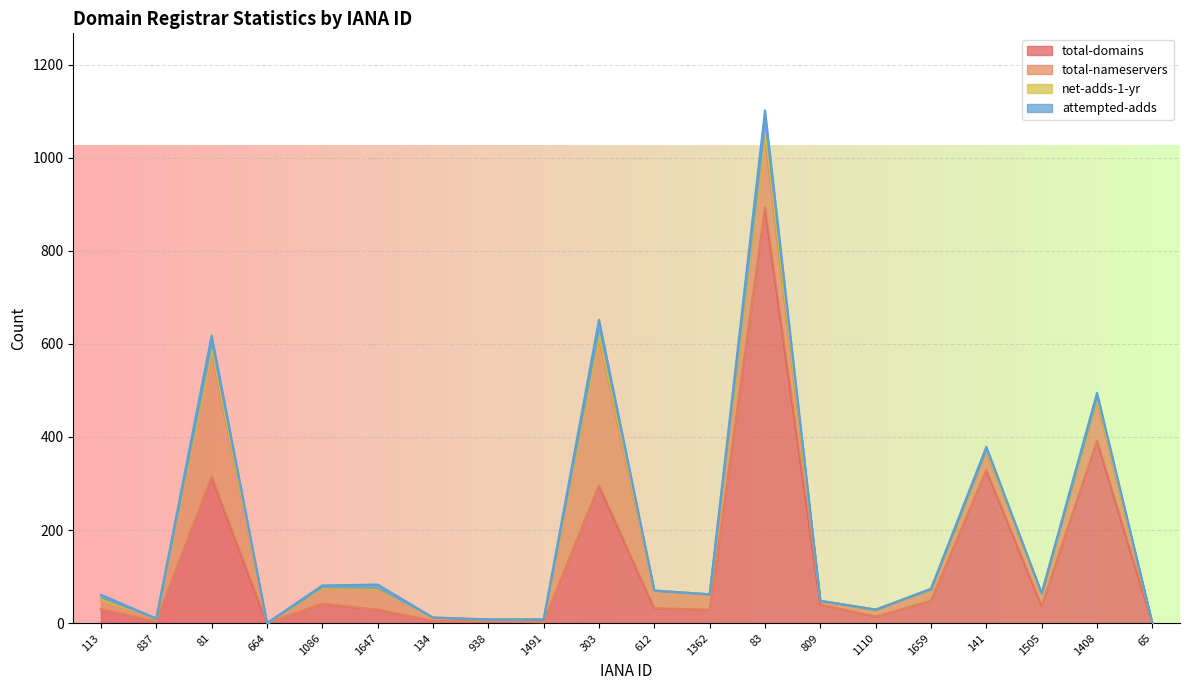

Where does the total-nameservers series first go above 27?

81